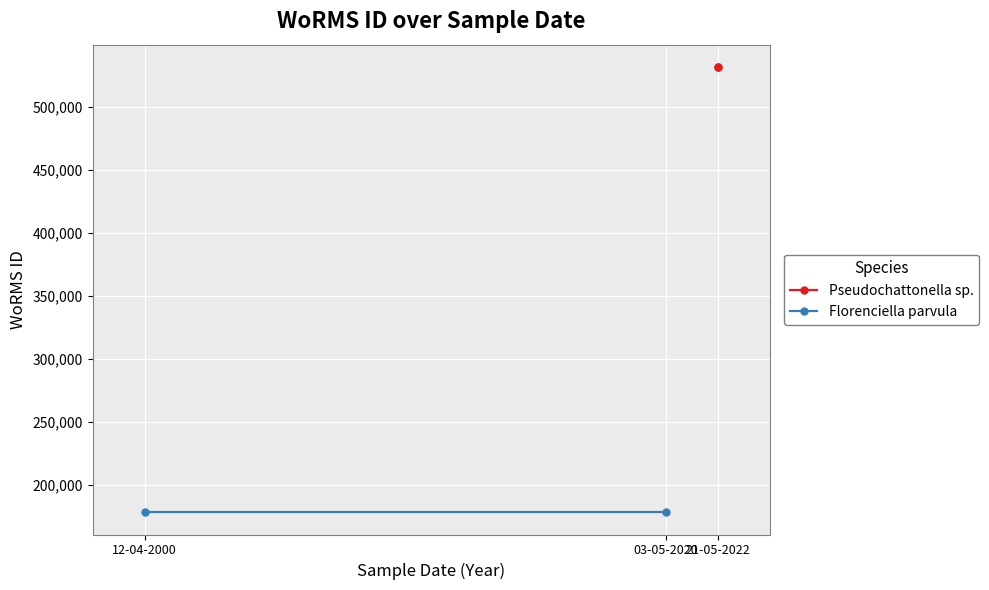

What is the label of the 2nd point from the left?

03-05-2020